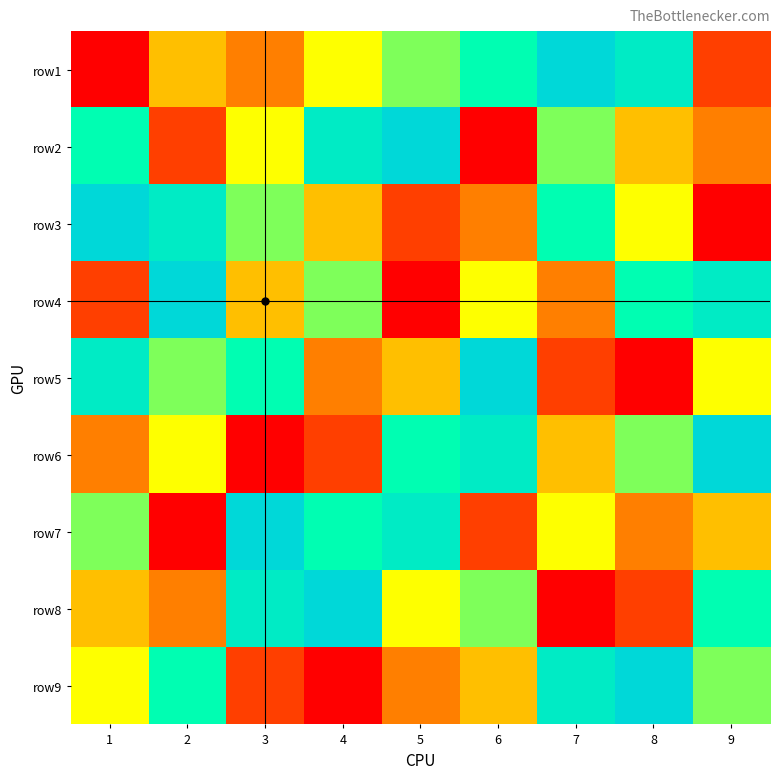

Which series changed the most between 2 and 3?

row7